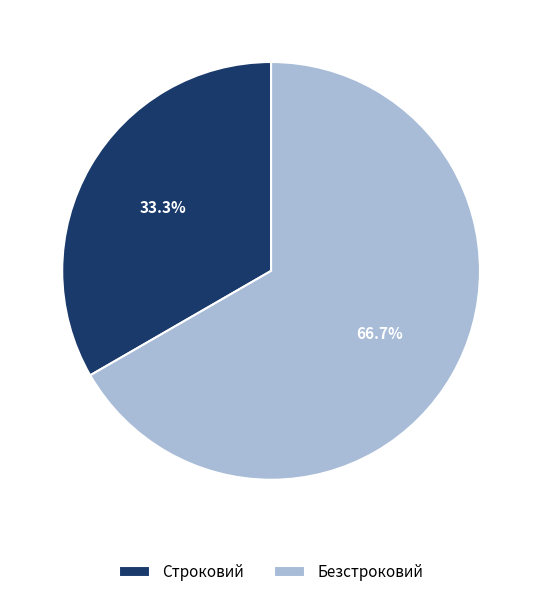

How much of the chart is everything except Безстроковий?

33.3%